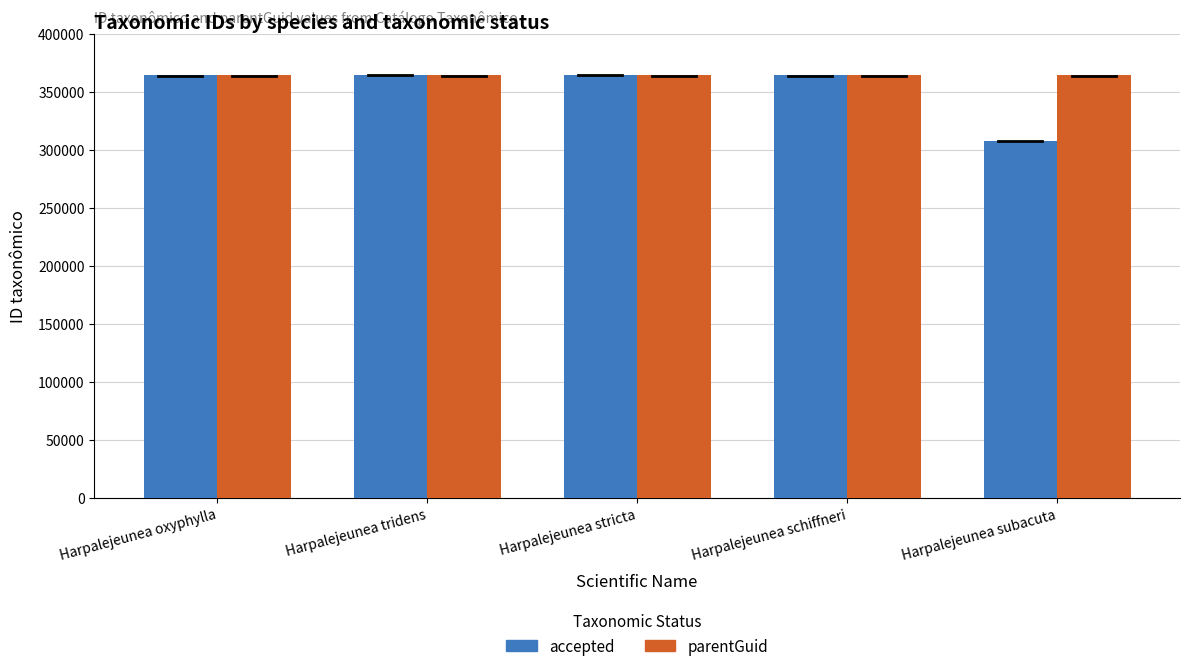

What is the sum of the parentGuid values at Harpalejeunea tridens and Harpalejeunea subacuta?

728918